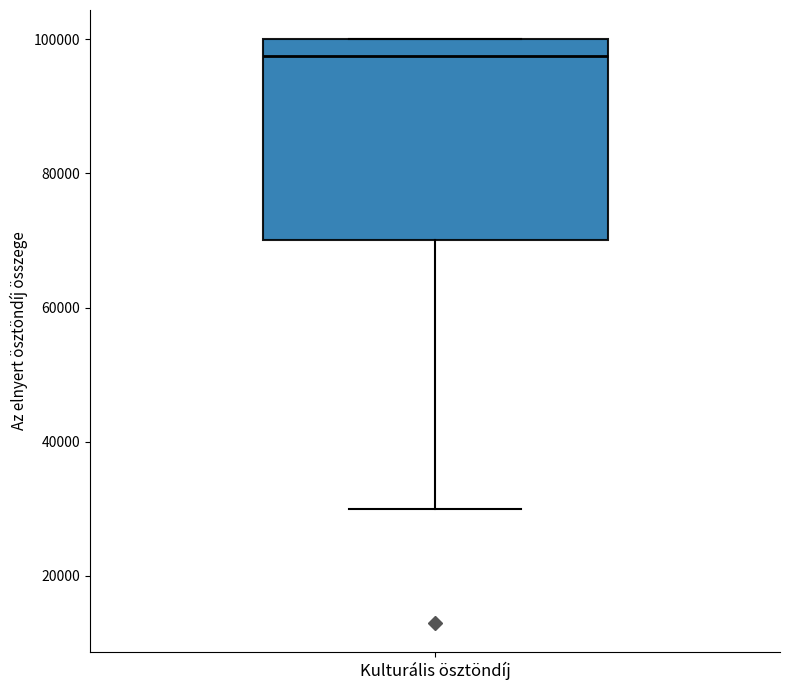

Read this box plot against the y-axis: the position of the median line, the range covered by the box, and the ends of both whiskers. The values are not printed on the chart, so give them approximately, as read against the axis.

median 98000, box 70000 to 100000, whiskers 30000 to 100000